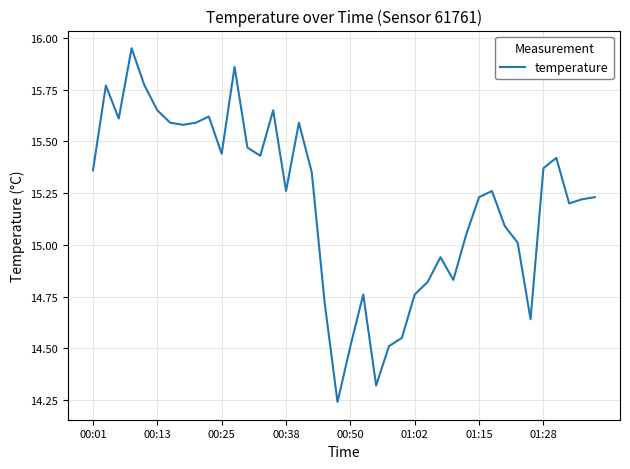

What is the difference between the maximum and minimum values?

1.7